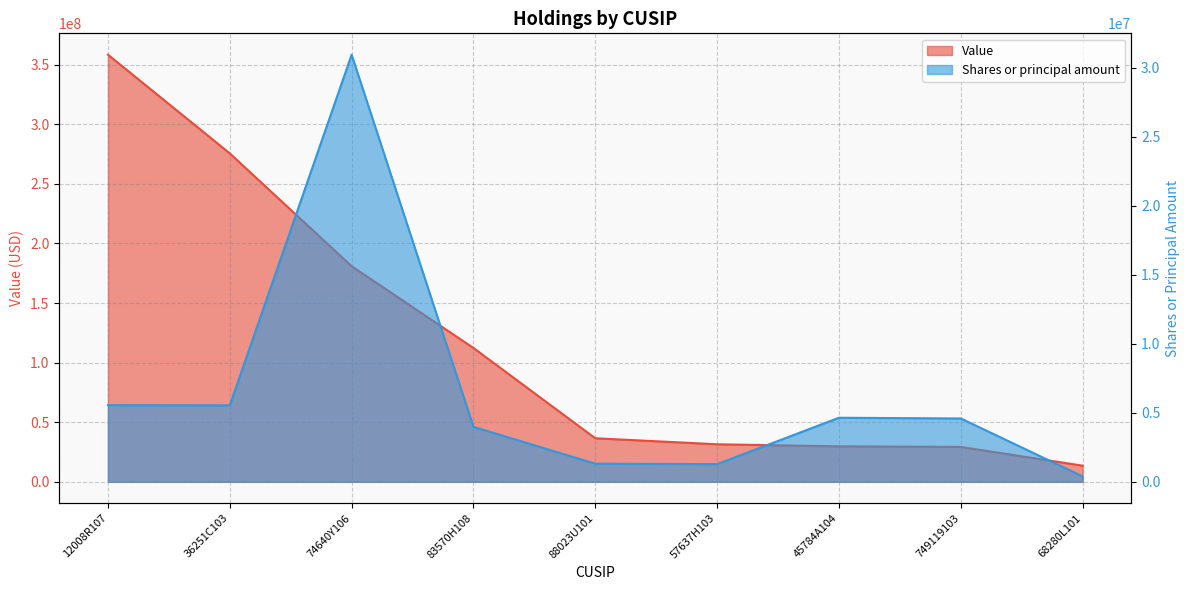

Between 12008R107 and 88023U101, which series saw the biggest shift?

Value